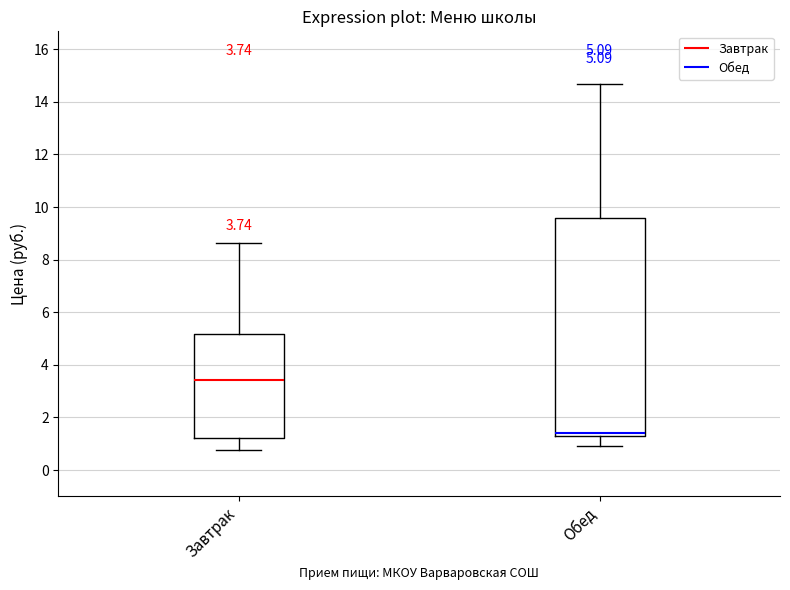

Which box has the lowest median line?

Обед